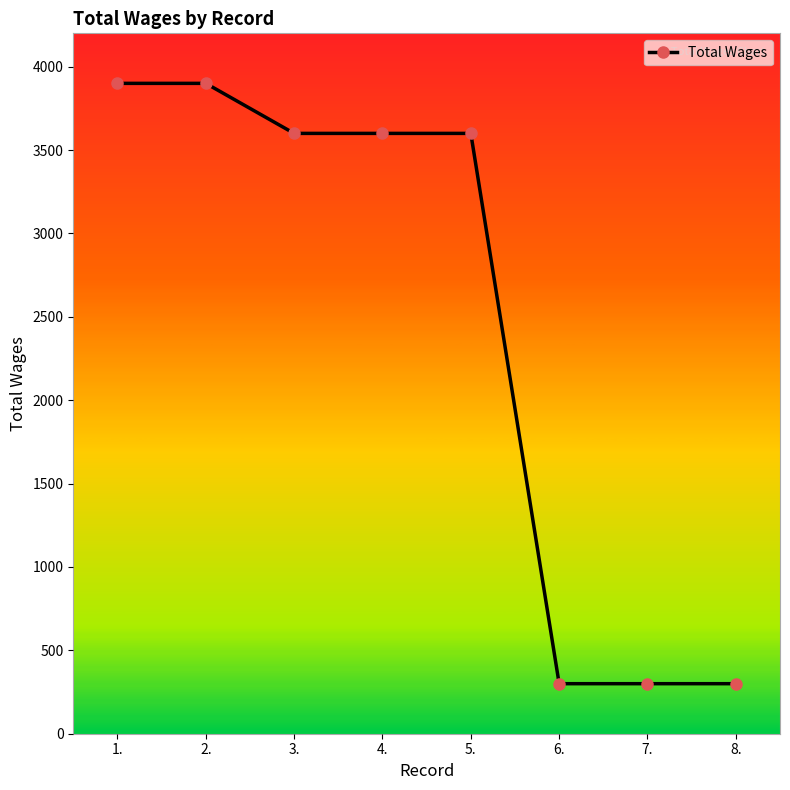

Reading left to right, extract all data points from this chart.

3900	3900	3600	3600	3600	300	300	300